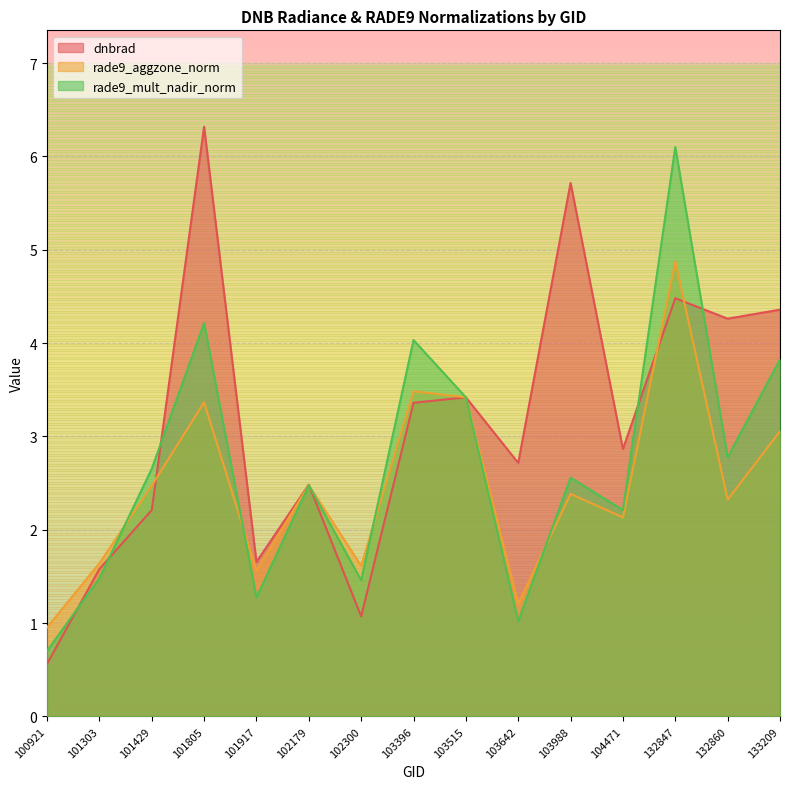

The rade9_mult_nadir_norm series shows 6.9 at 103396. True or false?

False